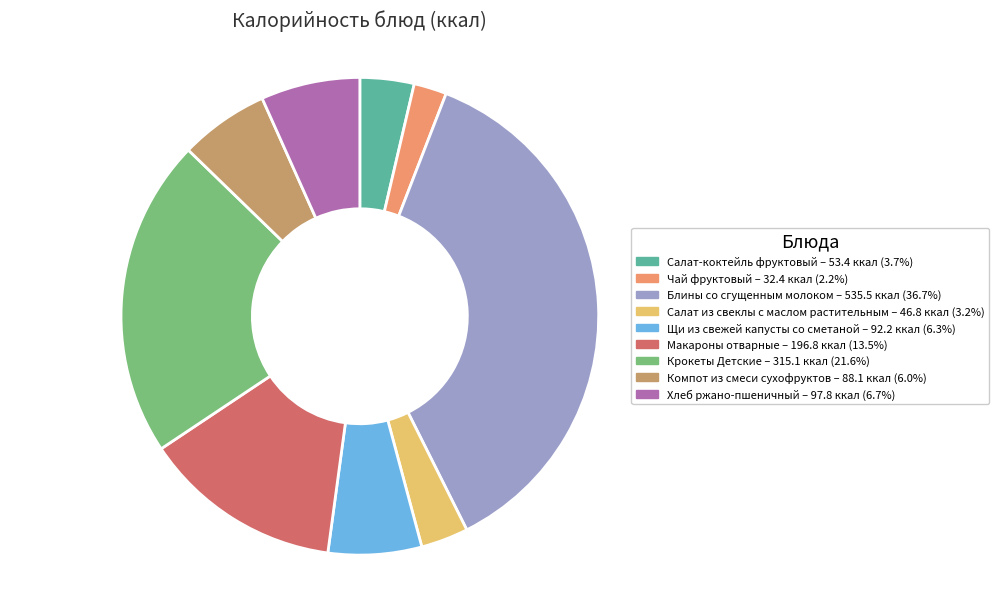

Between Хлеб ржано-пшеничный and Макароны отварные, which is larger?

Макароны отварные